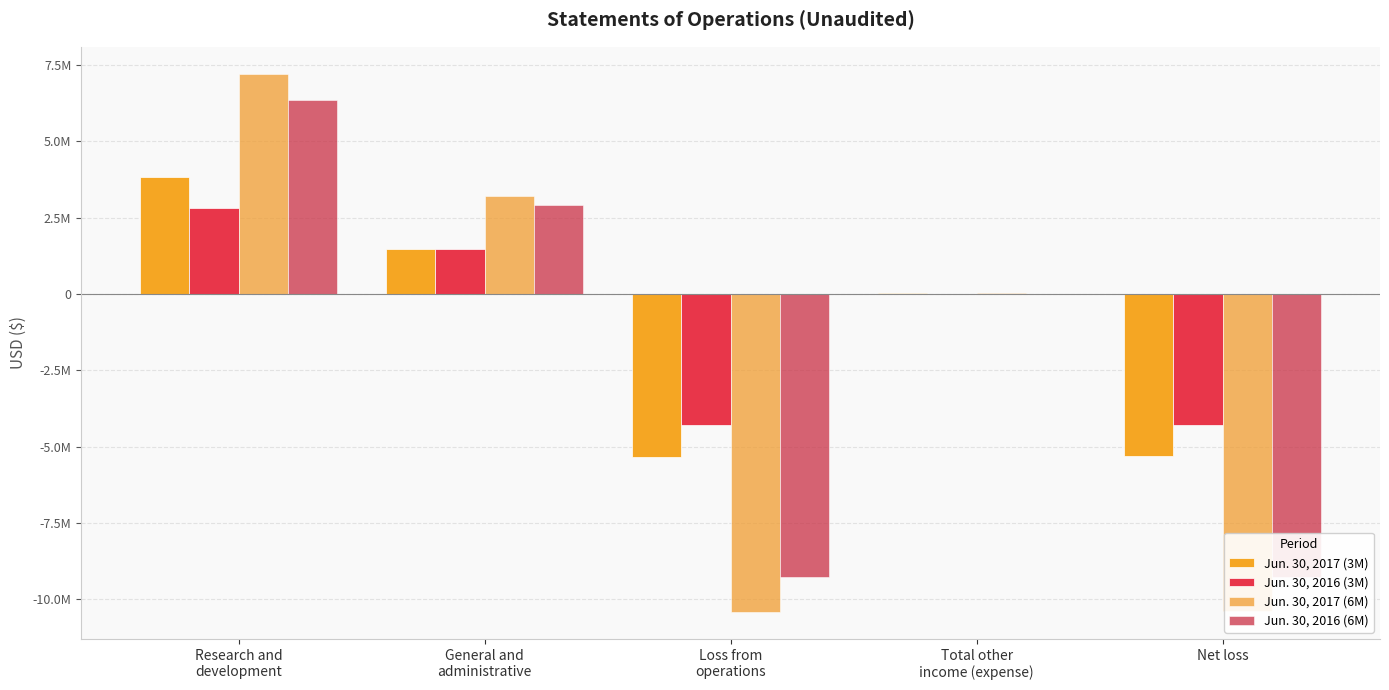

The Jun. 30, 2017 (6M) series shows 11477613 at Research and
development. True or false?

False